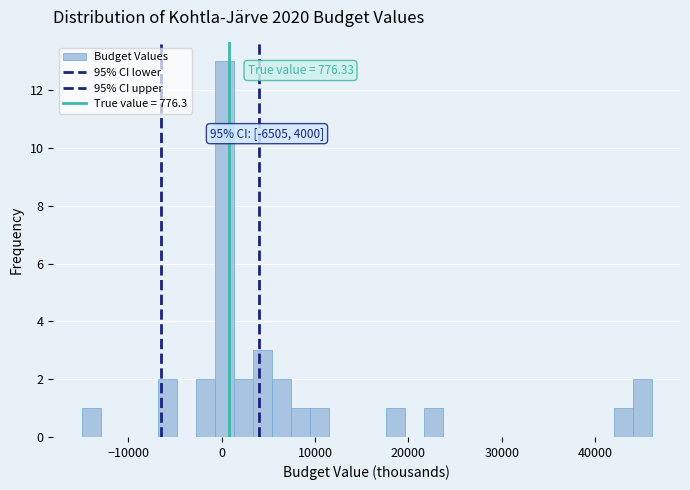

Read against the x-axis, roughly where is the centre of the tallest bar?

0